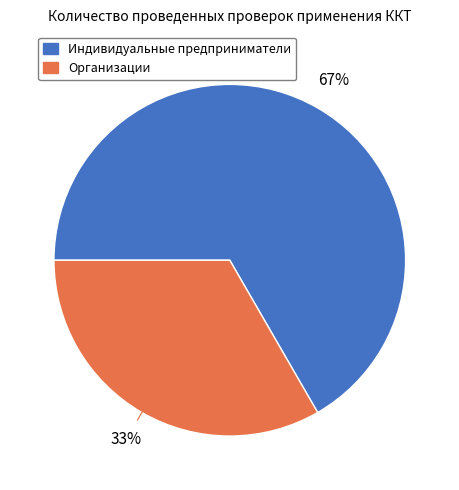

What percentage is the Организации slice, to the nearest percent?

33%